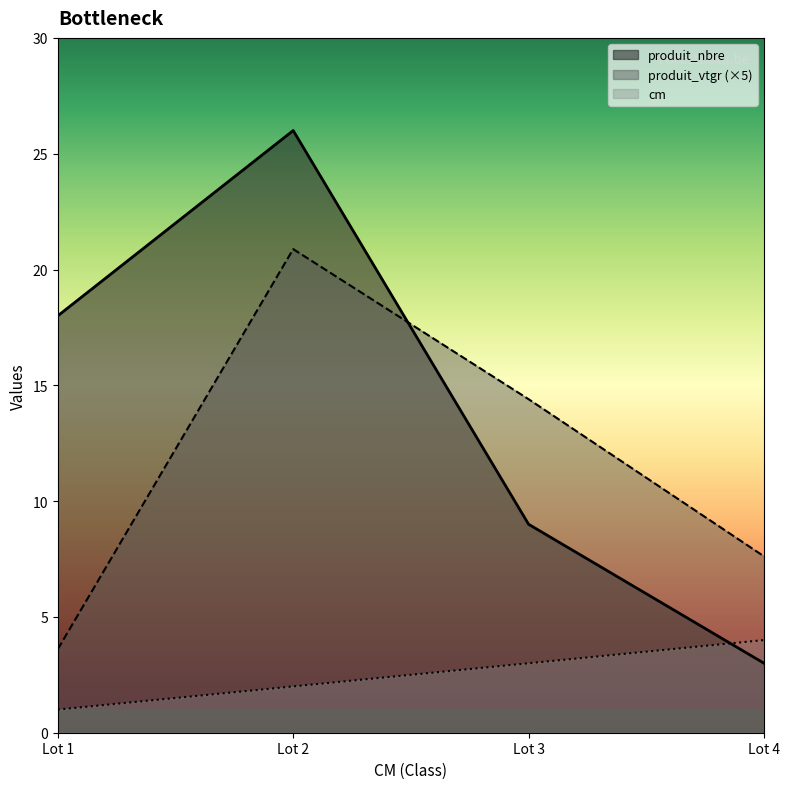

What is the sum of all cm values?

10.0